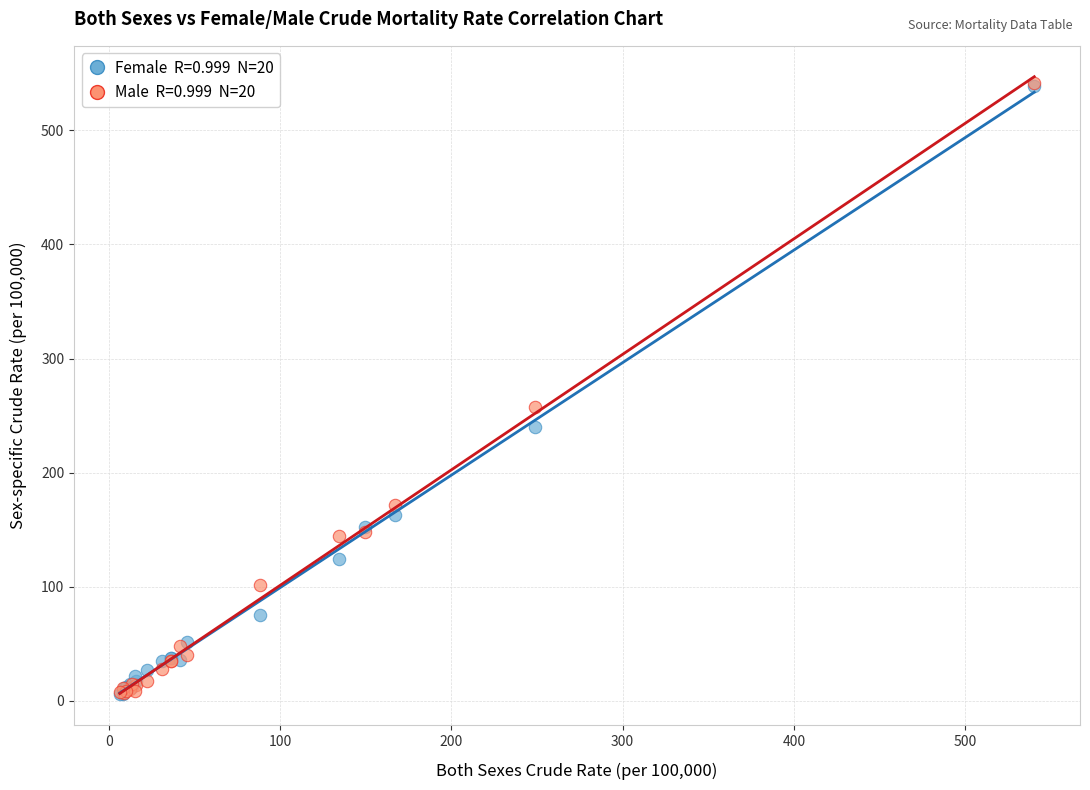

Across all series, what Y value is closest to 273?

257.4